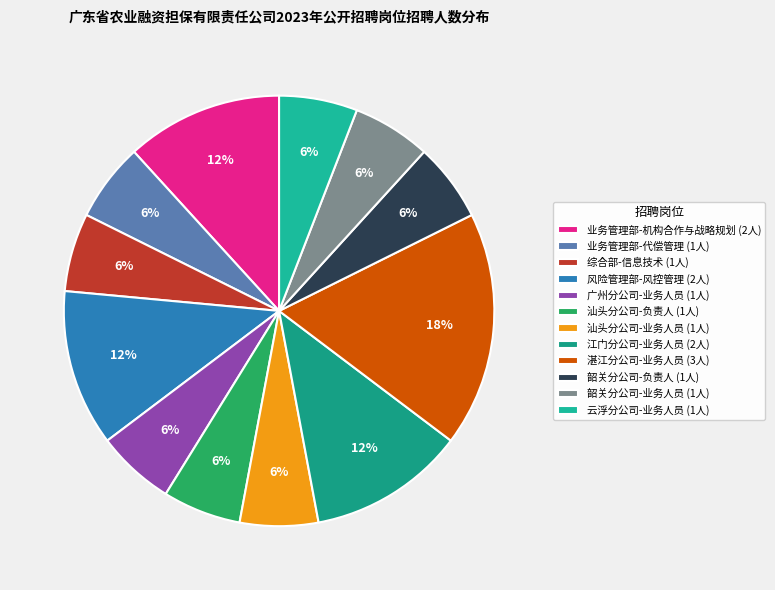

Count the number of slices in the pie.

12